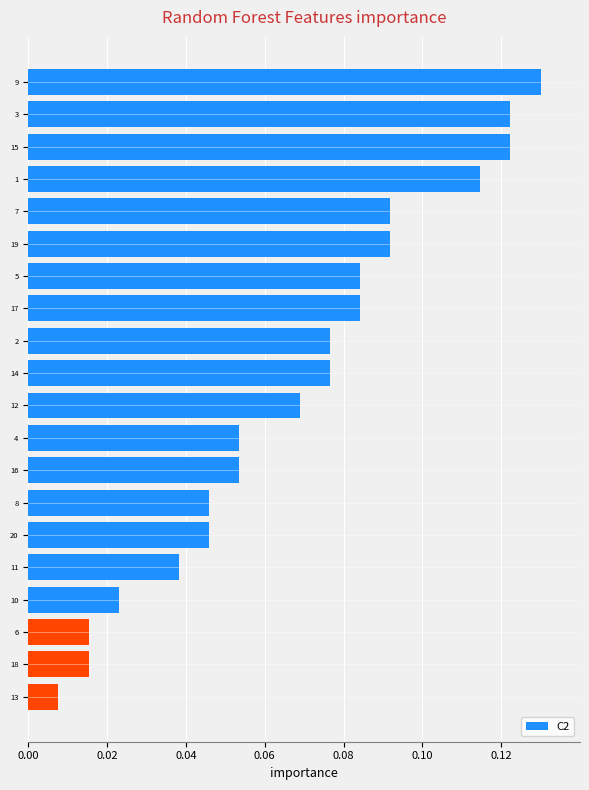

The value at 1 is 0.2. True or false?

False